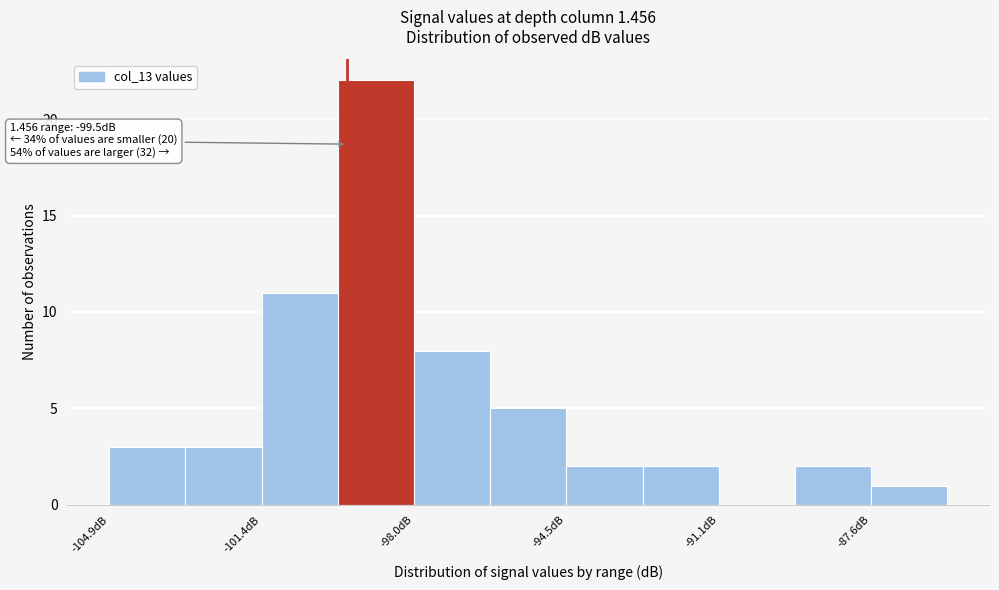

Around what value on the x-axis is the tallest bar? Give the approximate position of its centre, as read against the axis.

-99.0